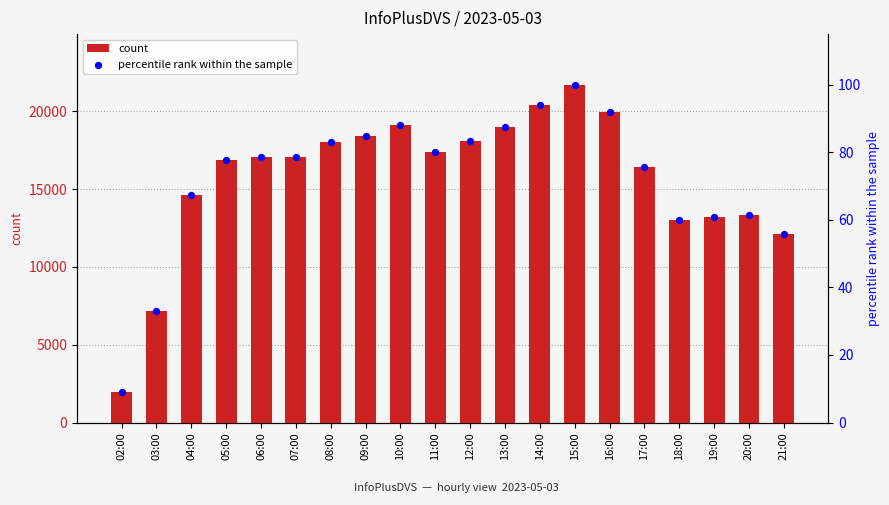

At how many categories does at least one series exceed 8651?

18